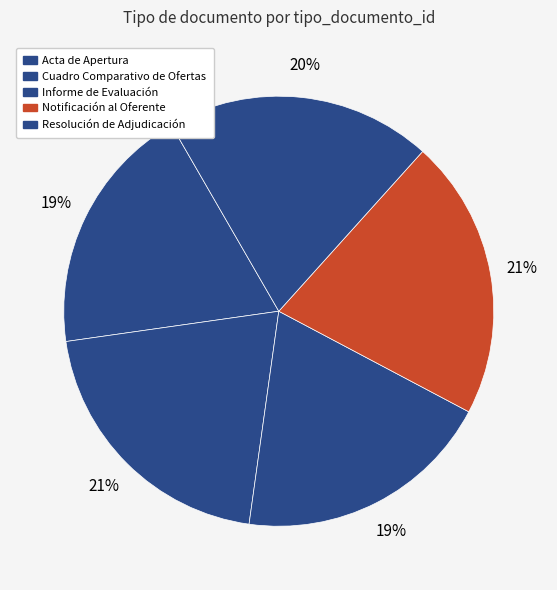

Rank the categories by value from lowest to highest.

Acta de Apertura, Informe de Evaluación, Resolución de Adjudicación, Cuadro Comparativo de Ofertas, Notificación al Oferente